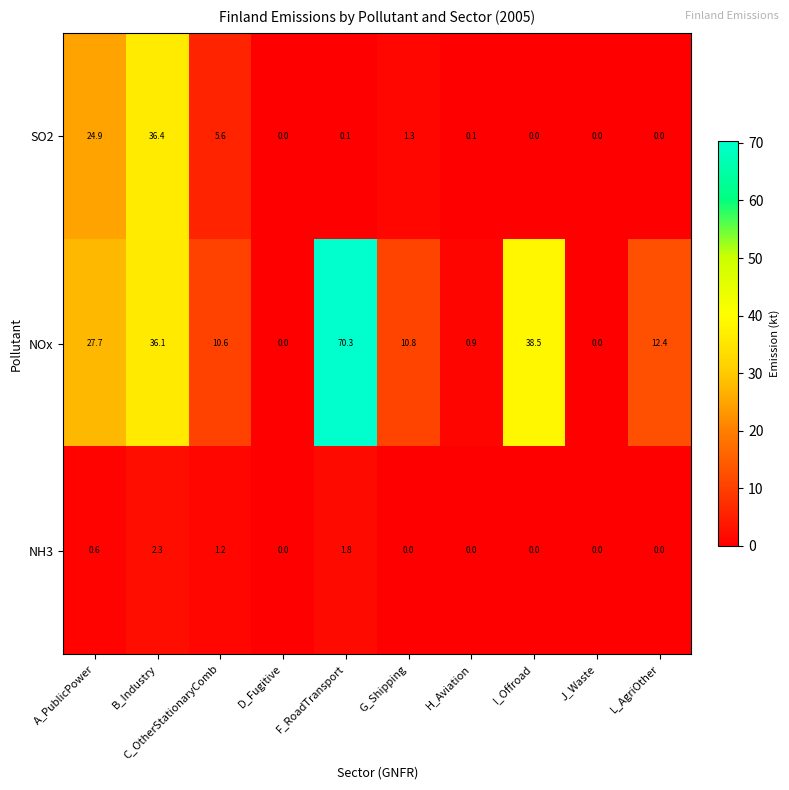

What is the spread (max minus min) of values at B_Industry?

34.1